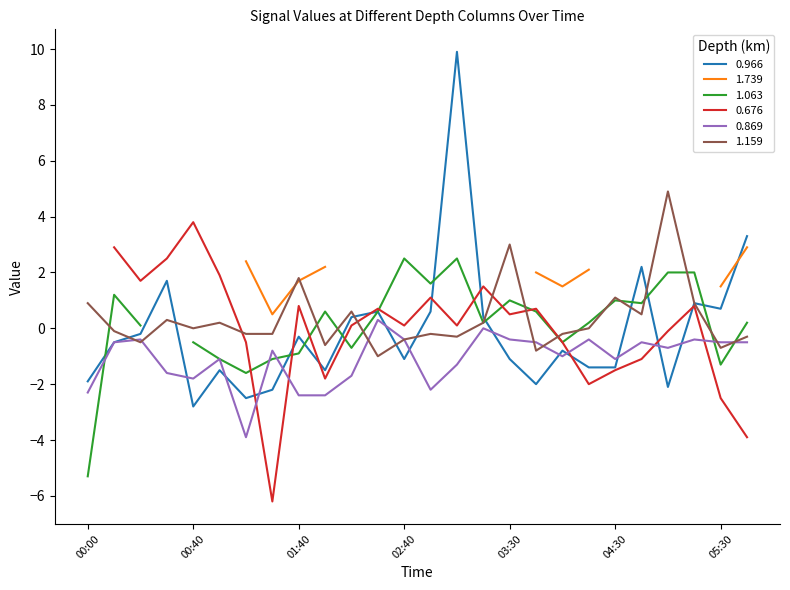

What is the lowest value of the 0.966 series?

-2.8